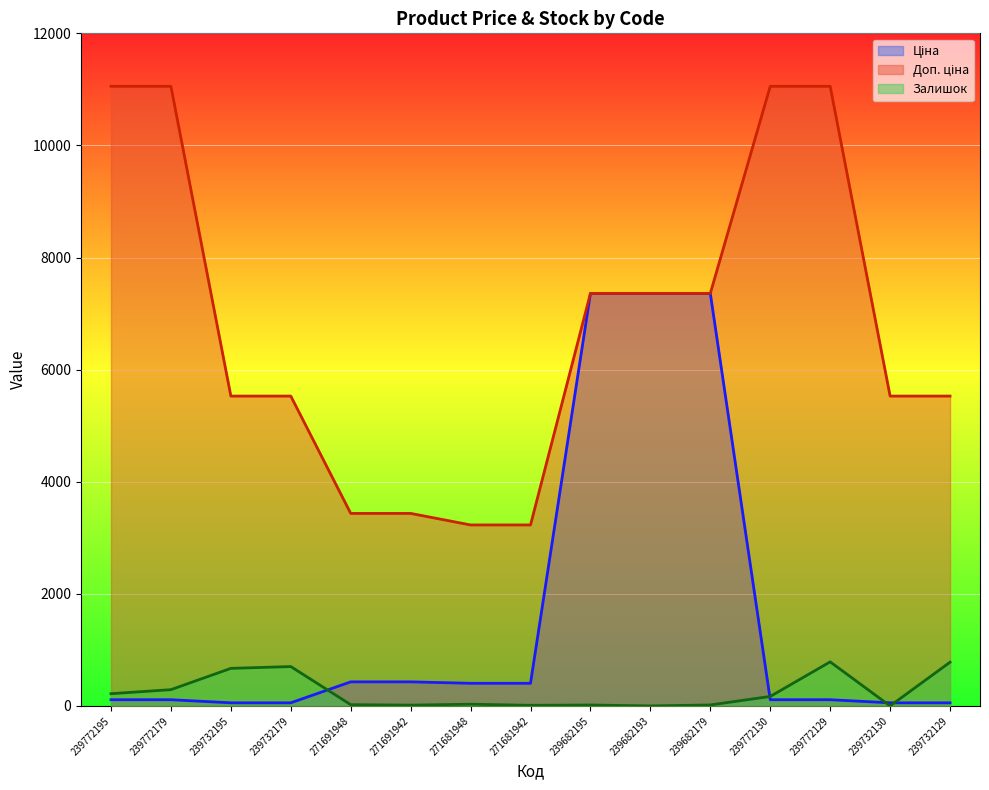

True or false: Ціна has a value of 403.6 at 271681942.

True